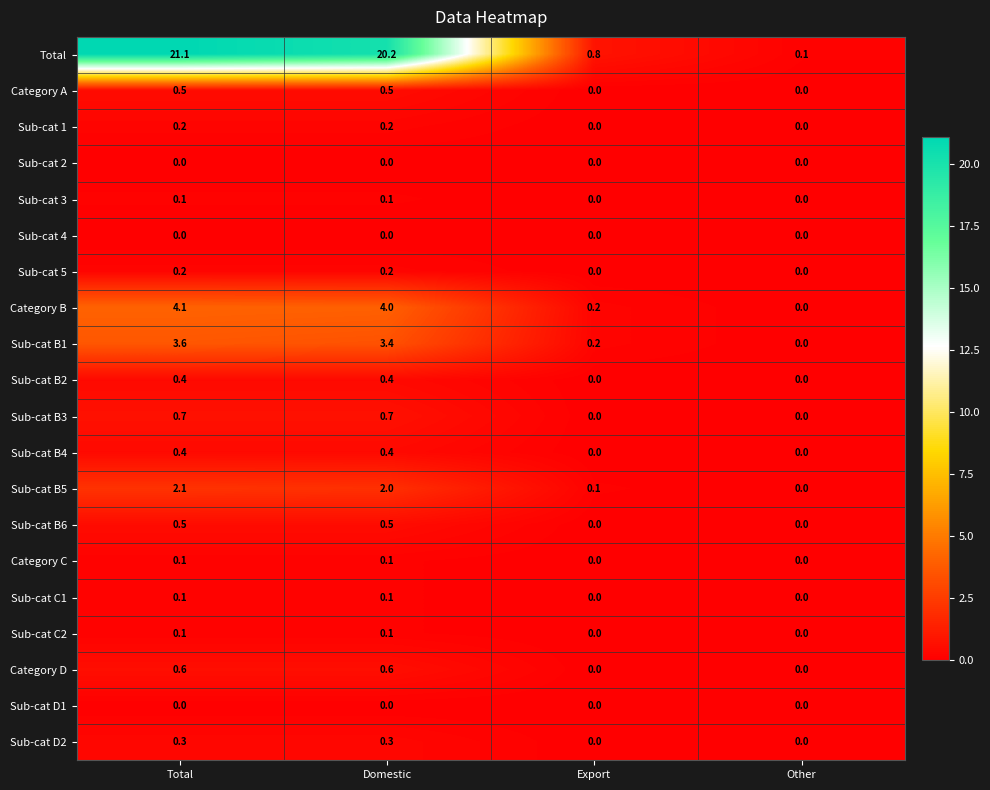

Is the value of Category C at Export greater than the value of Sub-cat B6 at Total?

No